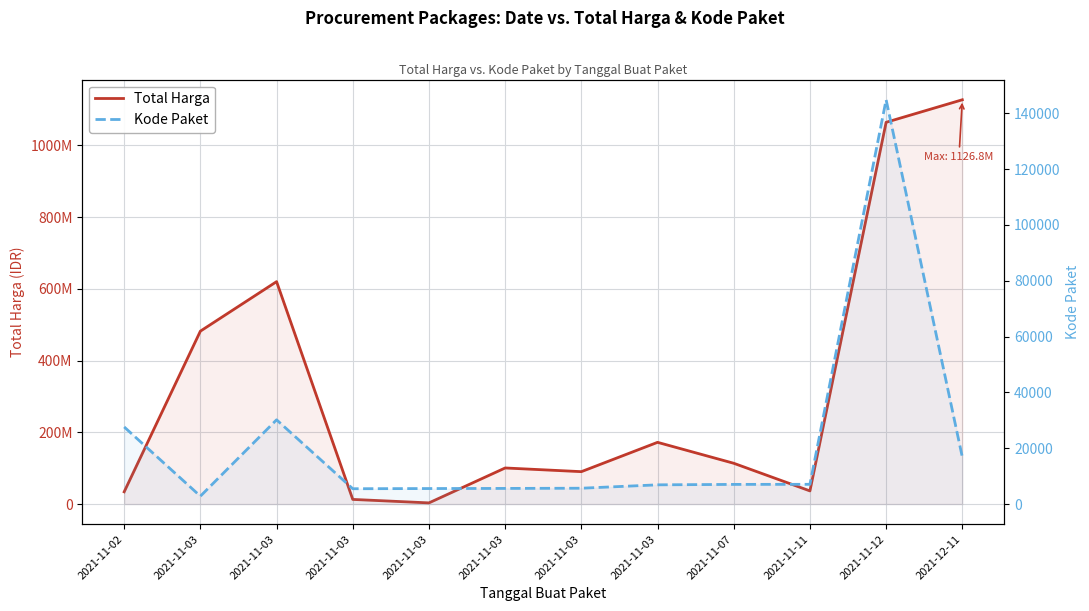

At which category does Kode Paket reach its first local peak?

2021-11-03